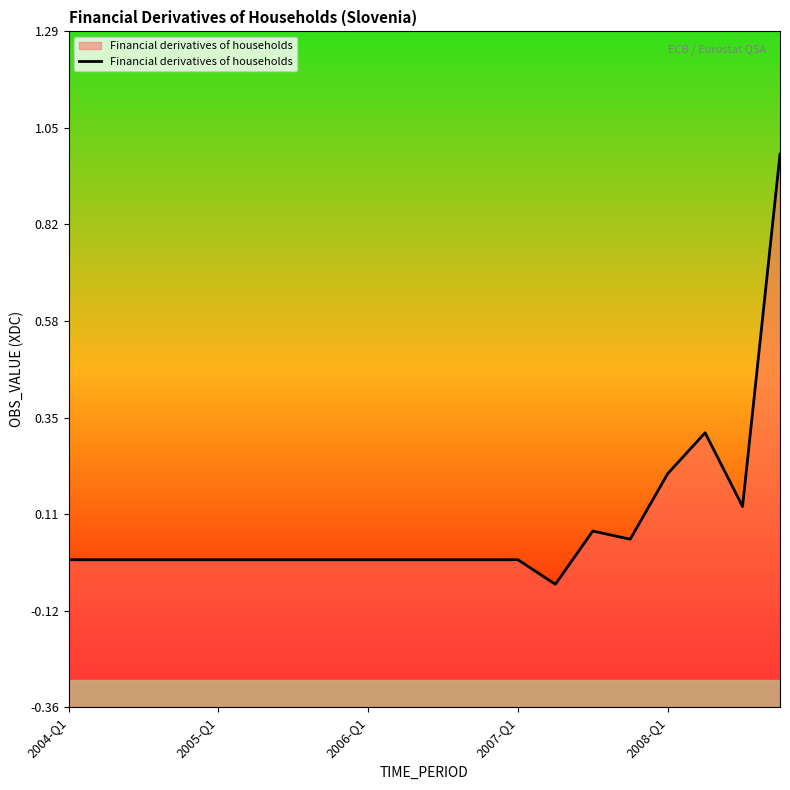

The value at 14 is 0.1. True or false?

False